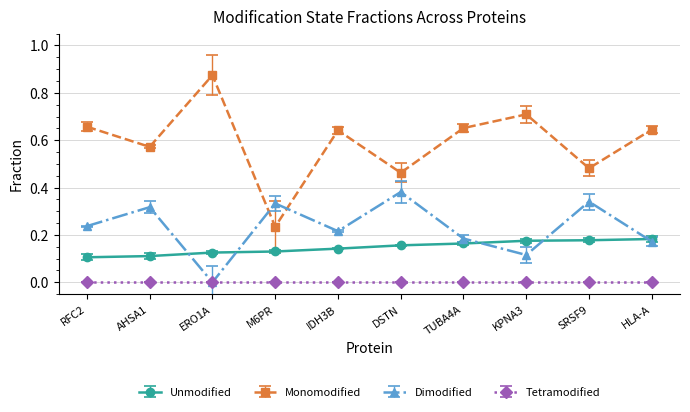

True or false: Monomodified has a value of 0.7 at RFC2.

True